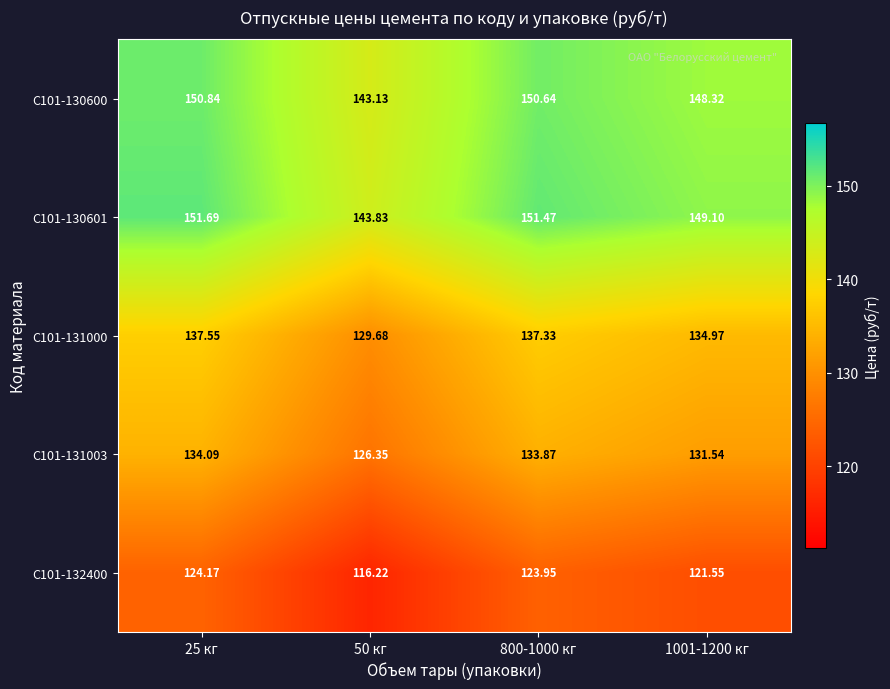

What is the spread (max minus min) of values at 800-1000 кг?

27.5